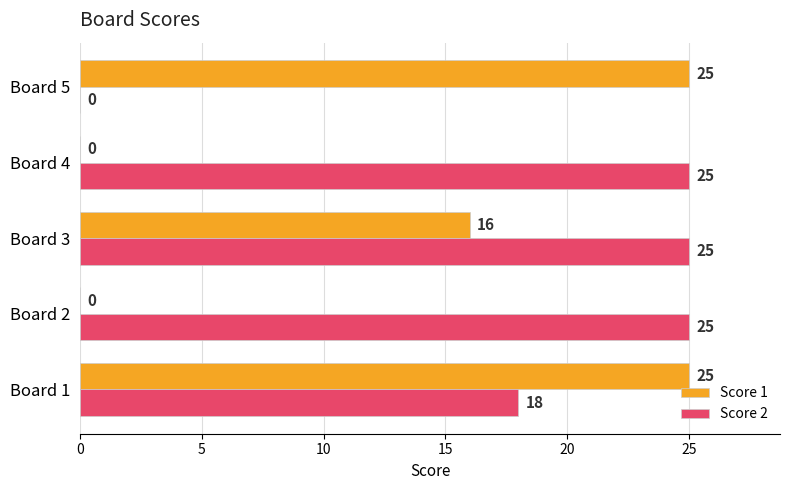

Which series has the largest total across all categories?

Score 2